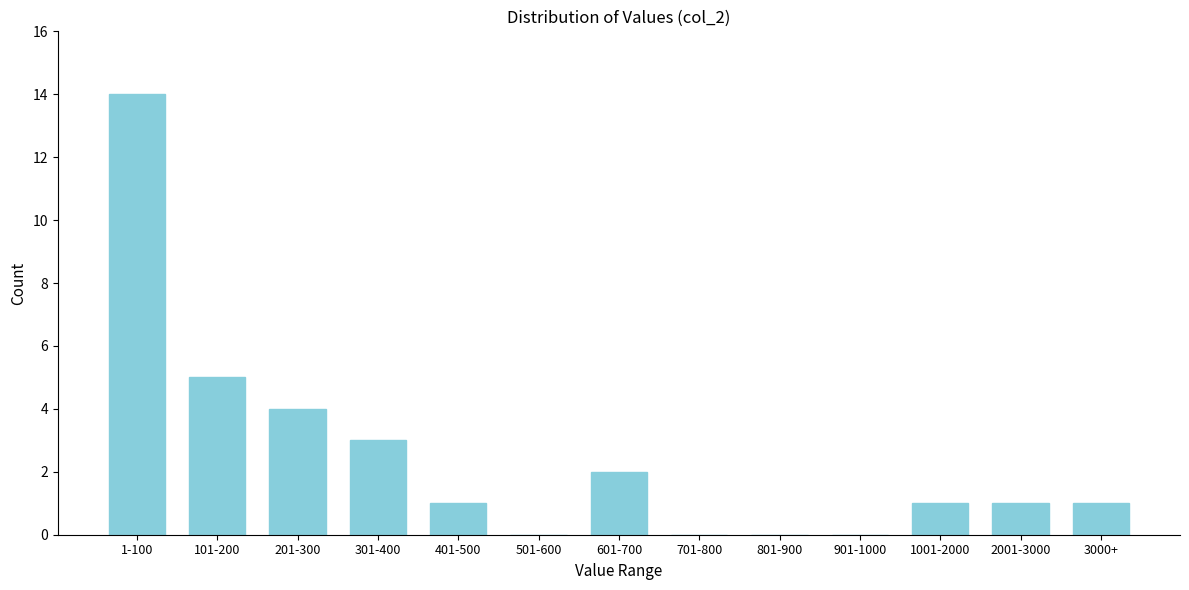

Reading left to right, transcribe all the data shown in this chart.

1-100=14	101-200=5	201-300=4	301-400=3	401-500=1	501-600=0	601-700=2	701-800=0	801-900=0	901-1000=0	1001-2000=1	2001-3000=1	3000+=1